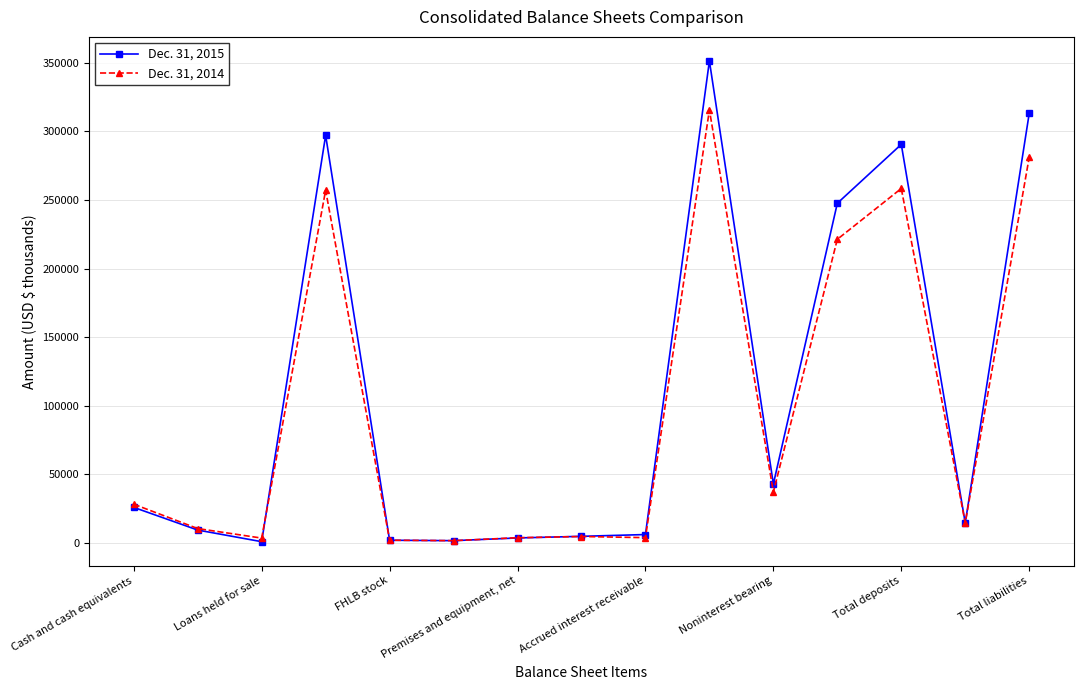

Does the chart have visible grid lines?

Yes